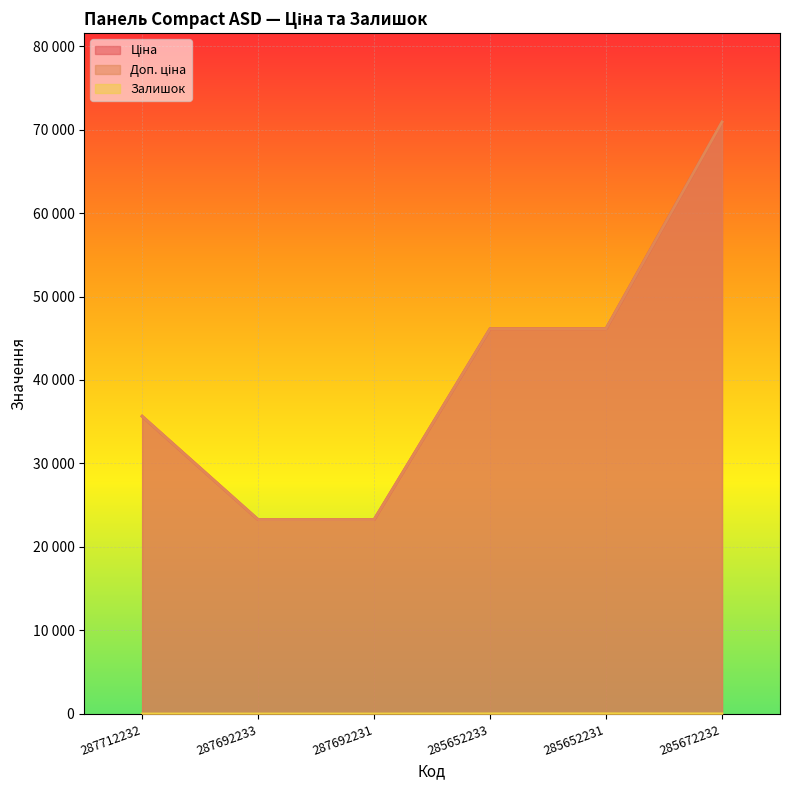

How many distinct data groups are displayed?

3